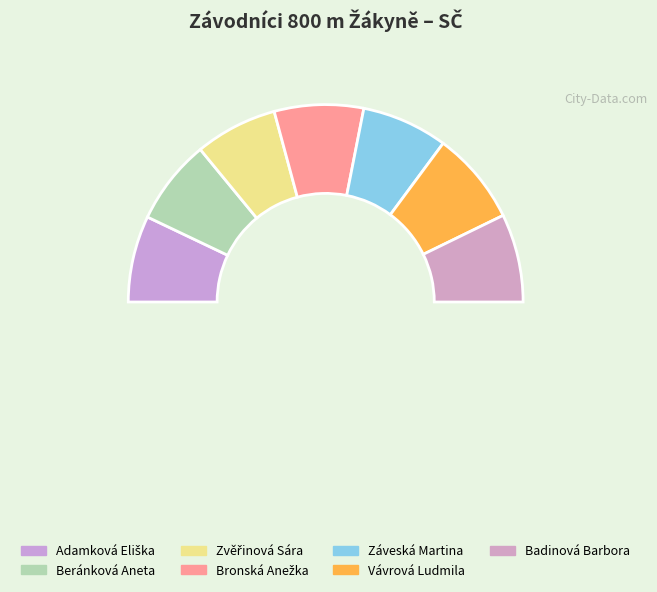

True or false: Beránková Aneta accounts for 20% of the total.

False